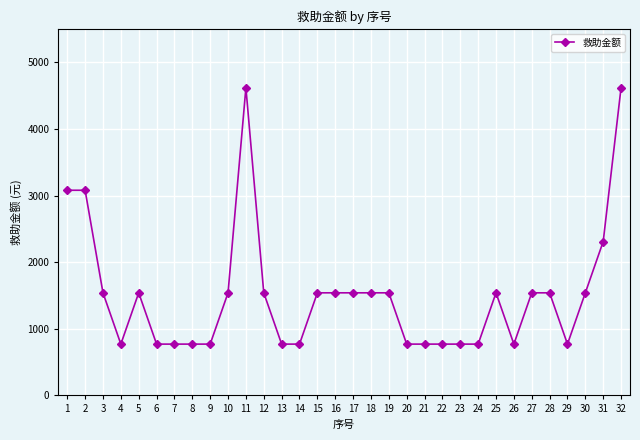

What is the average value?

1516